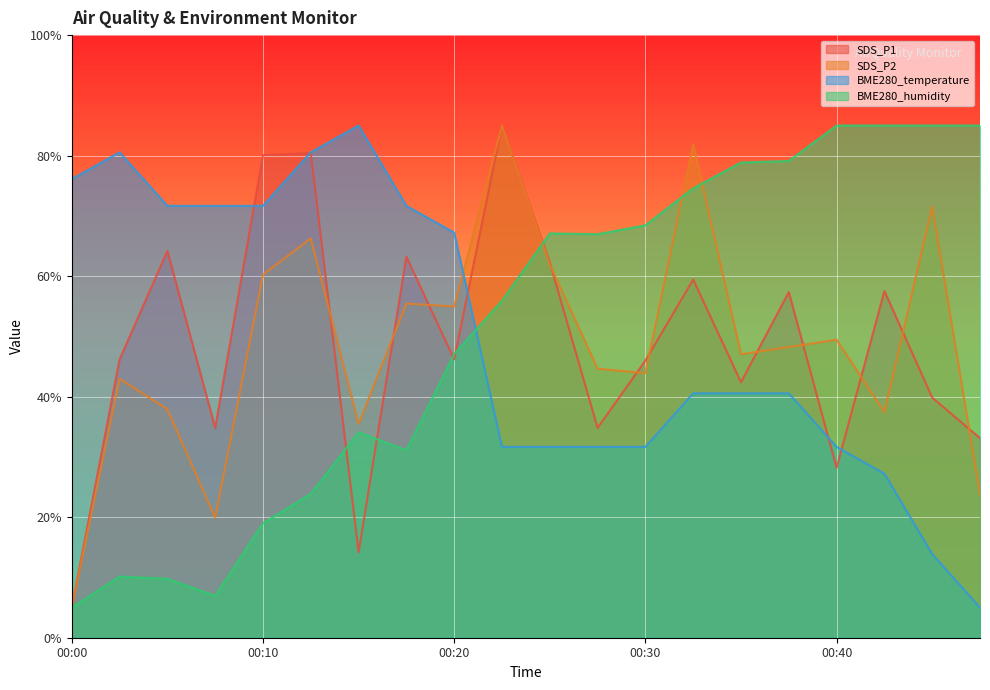

At which label does BME280_temperature reach its peak?

00:15